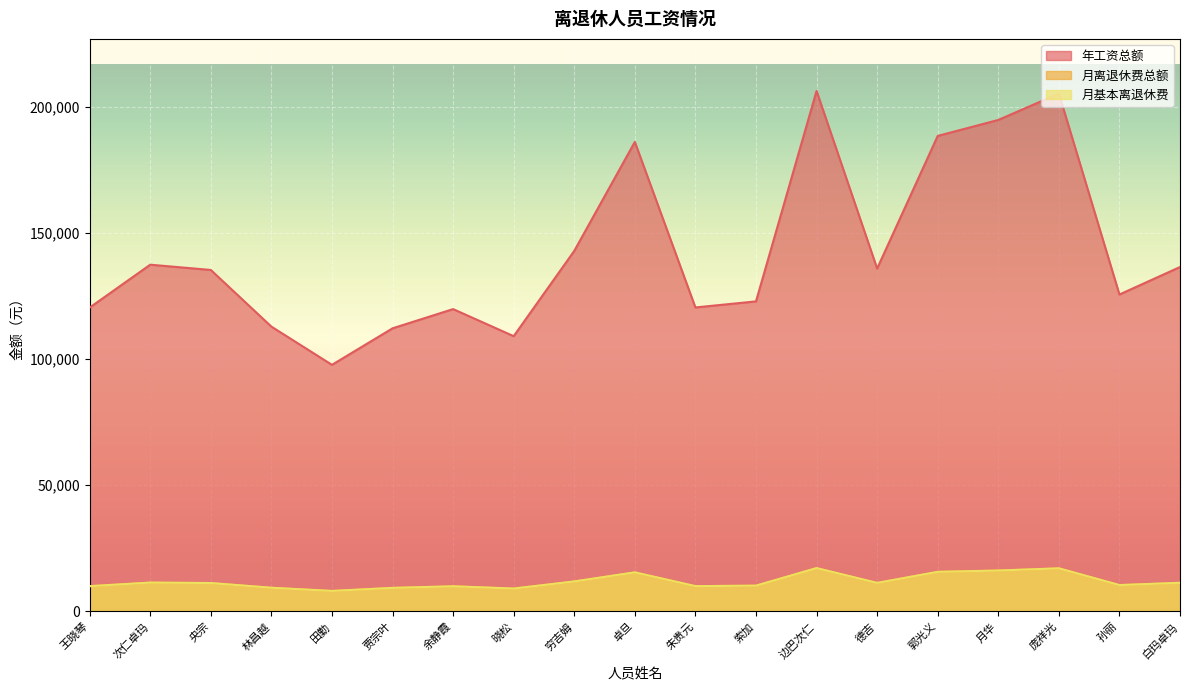

What is the difference between the highest and lowest values at 央宗?

124022.8